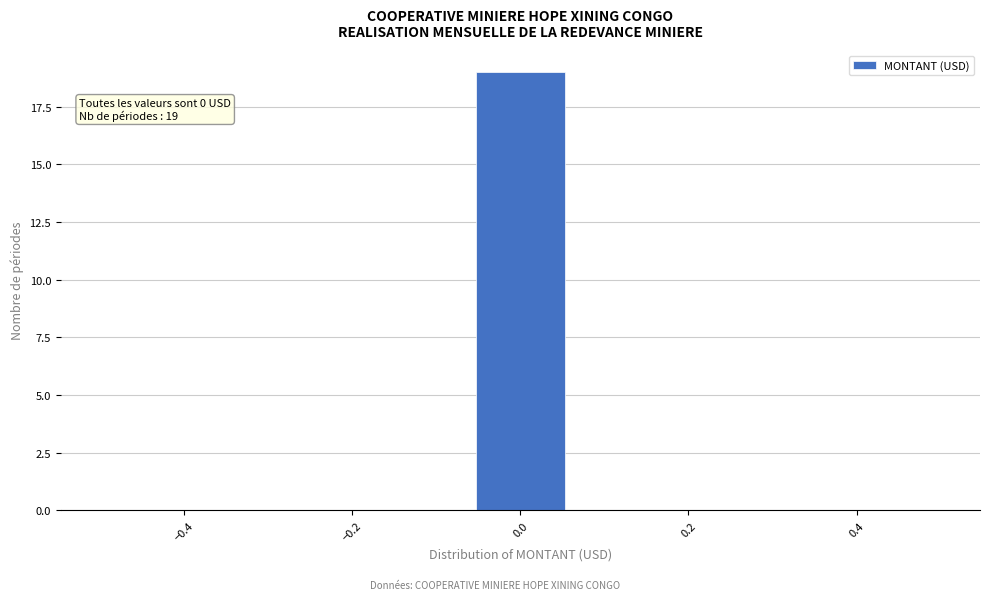

Over which range of the x-axis is the bar tallest?

-0.06 to 0.06